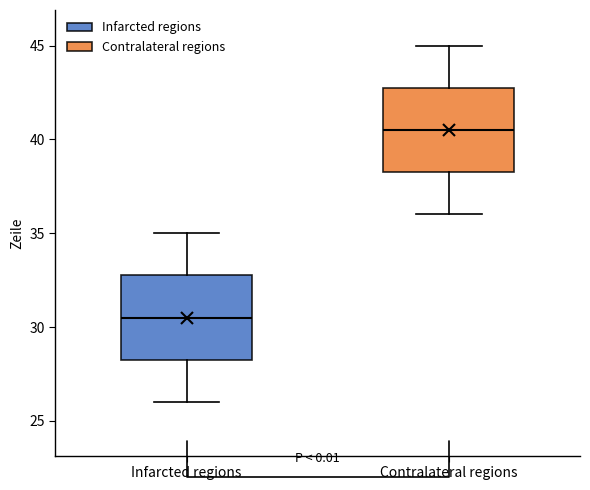

Reading left to right, transcribe this box plot: for each box, give where its median line is, the range the box spans, and where its two whiskers end, as read against the y-axis. The values are not printed on the chart, so give them approximately, as read against the axis.

Infarcted regions: median 30.5, box 28.5 to 33.0, whiskers 26.0 to 35.0
Contralateral regions: median 40.5, box 38.5 to 43.0, whiskers 36.0 to 45.0